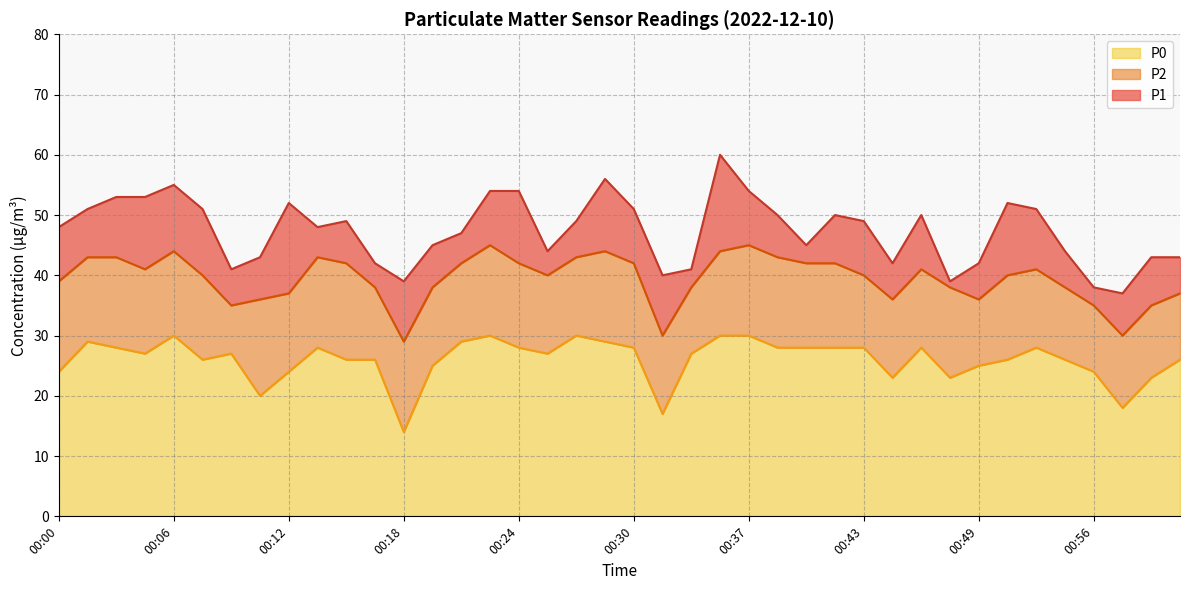

What is the lowest value of the P0 series?

14